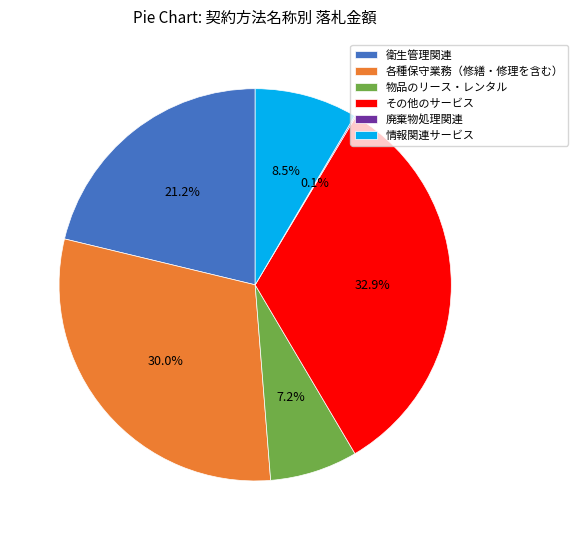

To the nearest percent, what is the difference between the 衛生管理関連 and 物品のリース・レンタル slice percentages?

14%